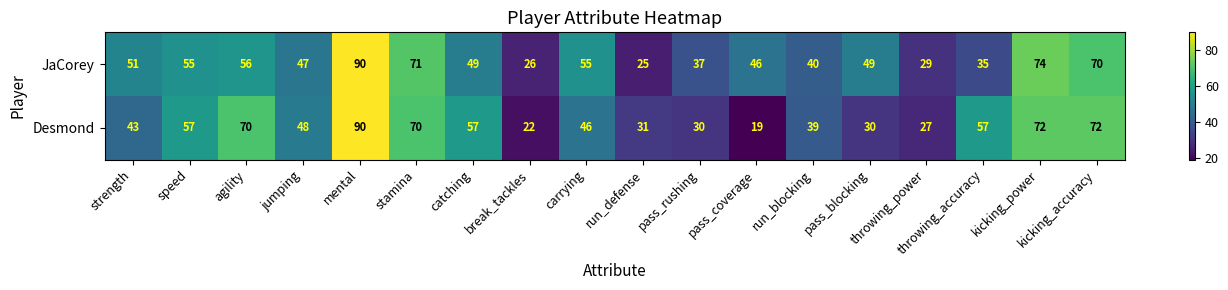

The JaCorey series shows 41 at break_tackles. True or false?

False